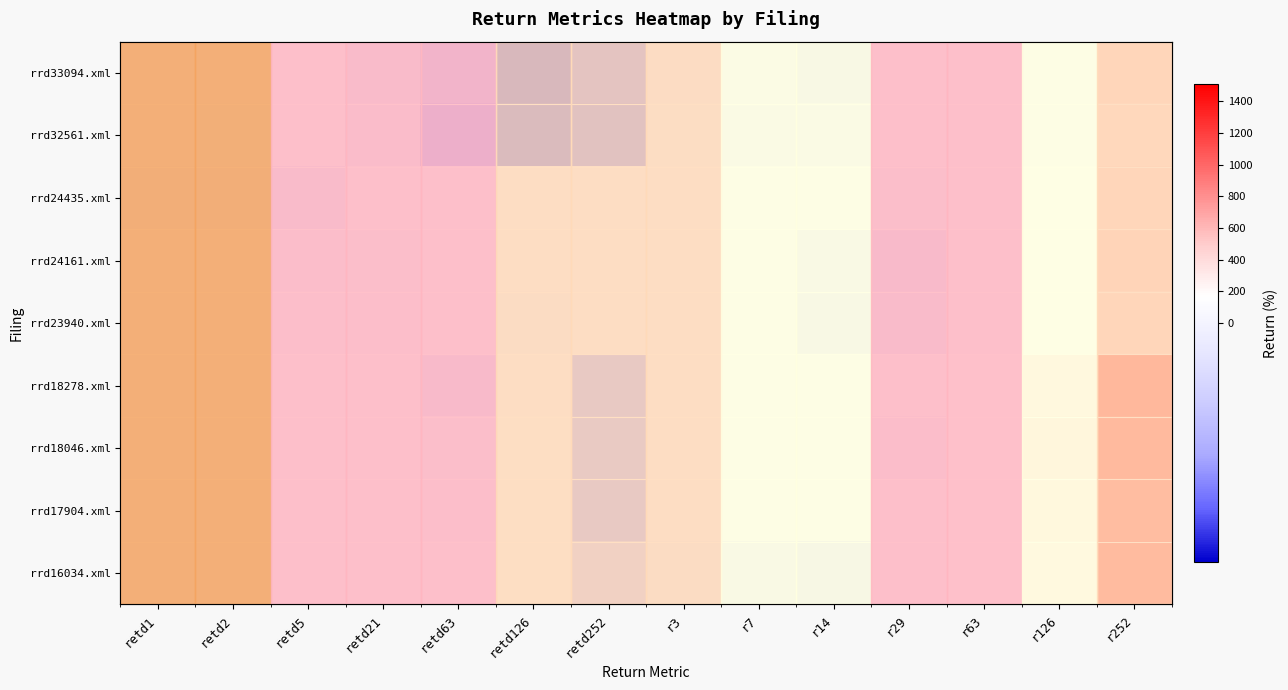

What is the difference between the rrd18278.xml values at r14 and r7?

8